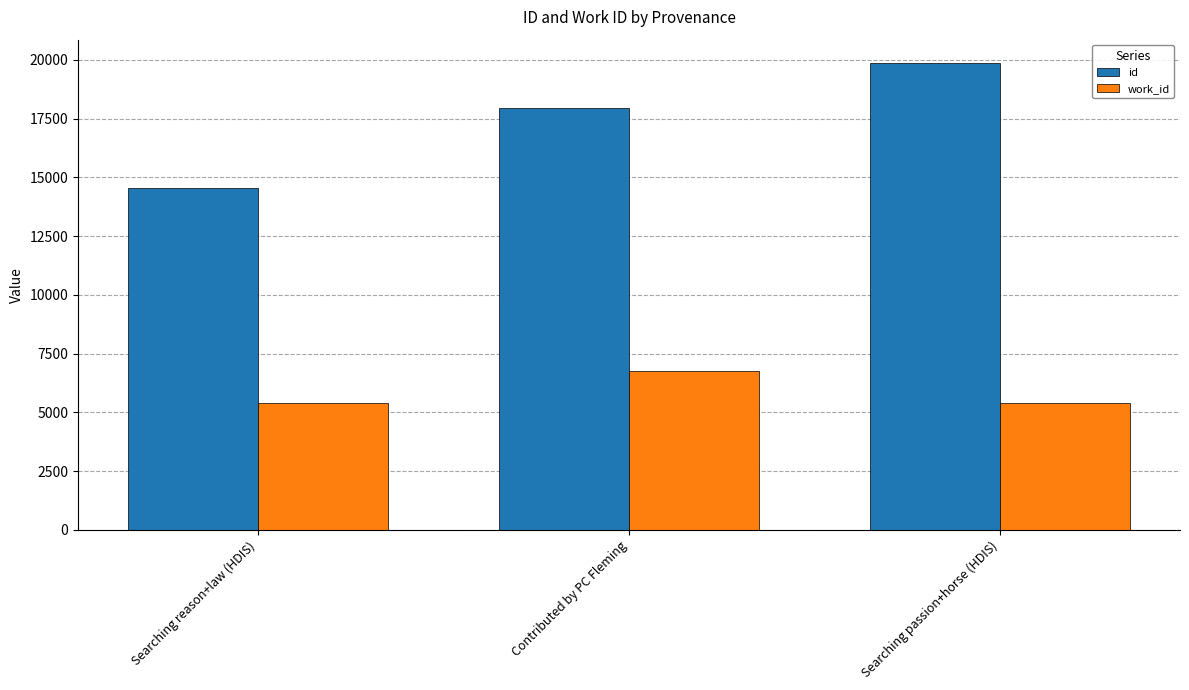

Rank the series by their average value, from lowest to highest.

work_id, id